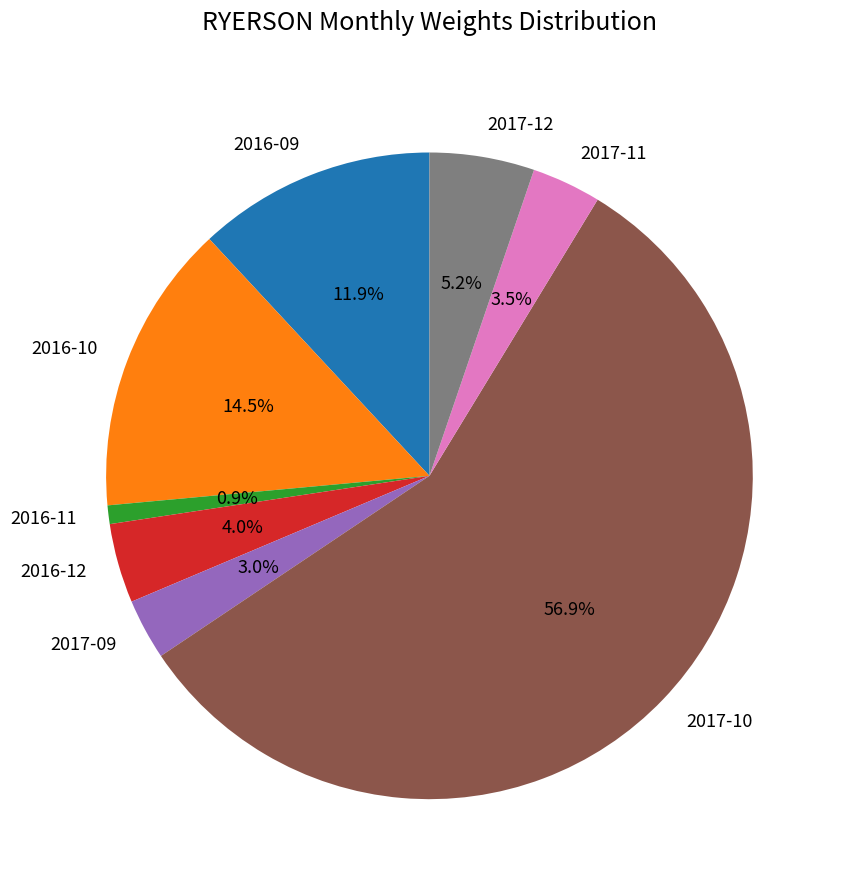

Count the number of slices in the pie.

8